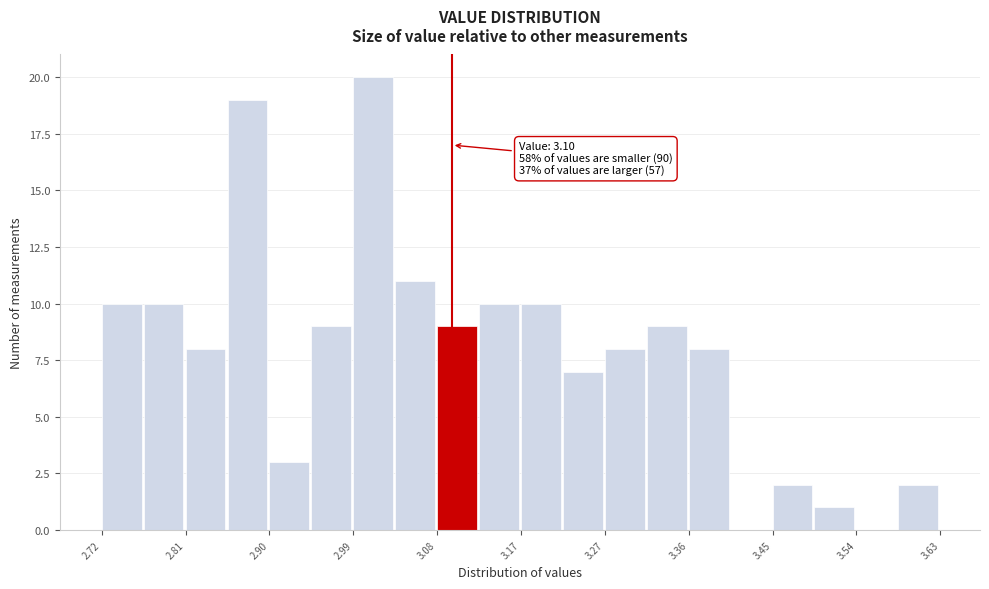

Which range on the x-axis has the tallest bar?

2.99 to 3.04